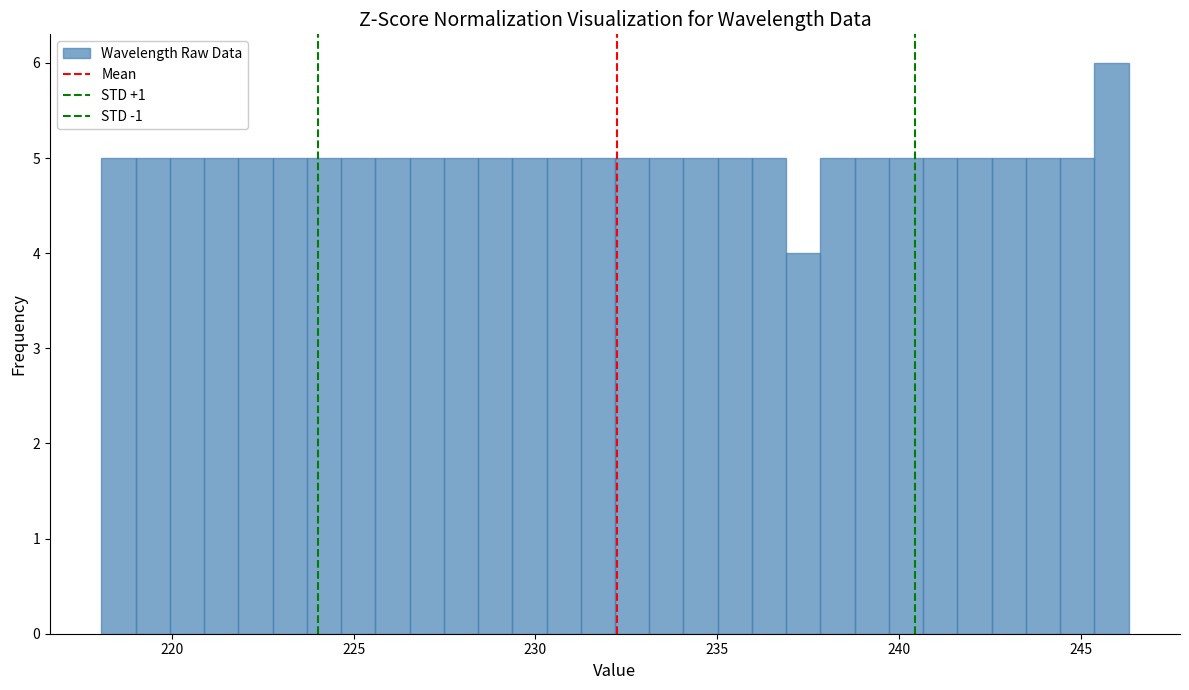

Read against the x-axis, roughly where is the centre of the tallest bar?

246.0